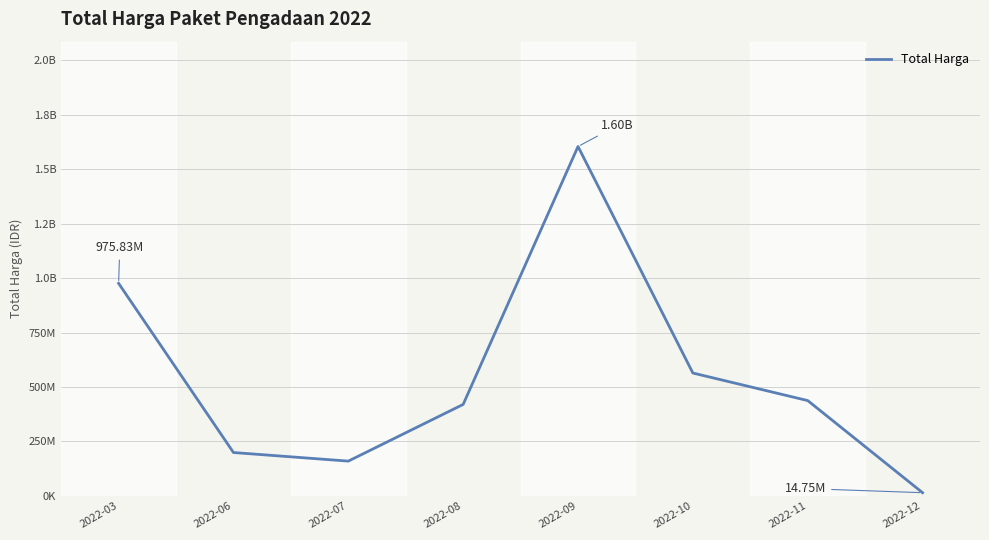

Is it true that the value at 2022-09 is 1604159000?

True